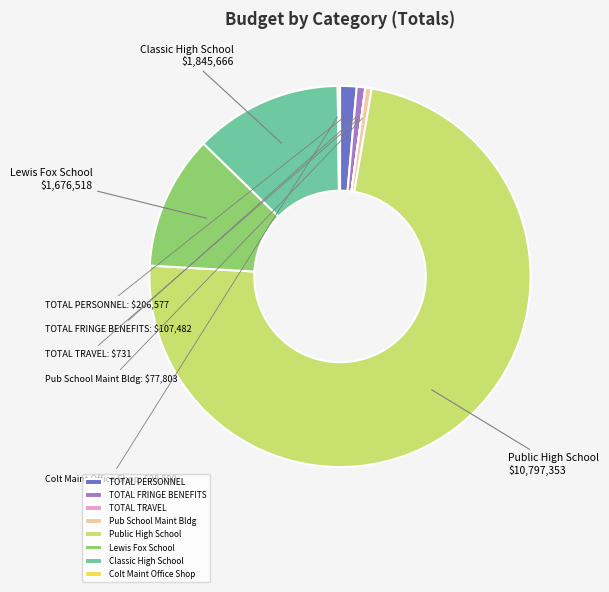

Do Classic High School and Public High School together represent more than half of the pie?

Yes